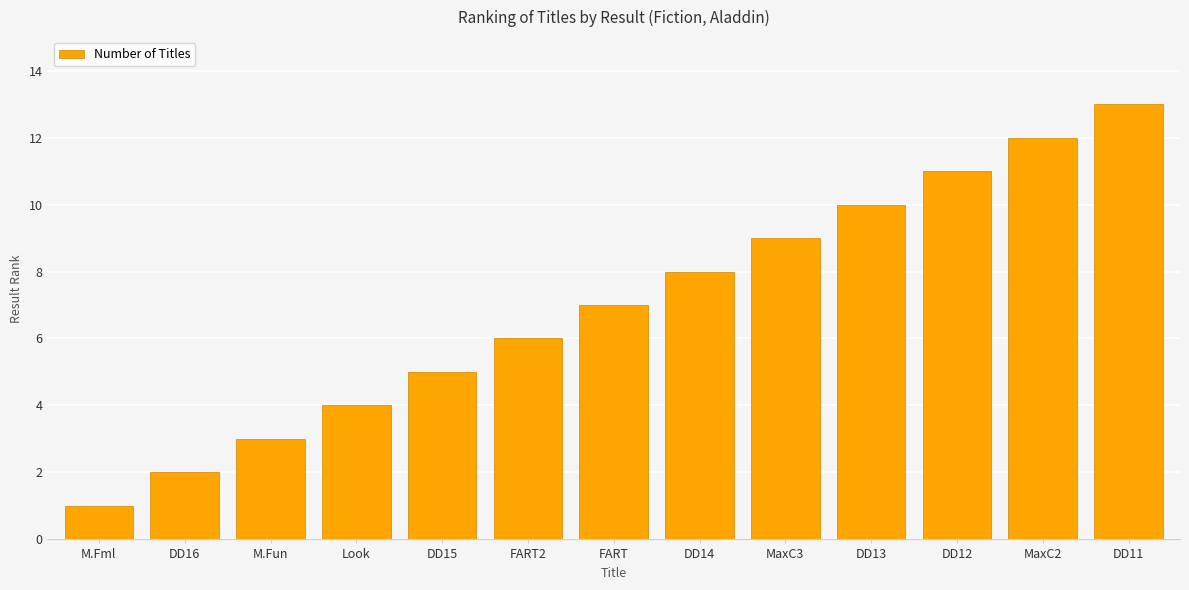

How many bars are there in total?

13